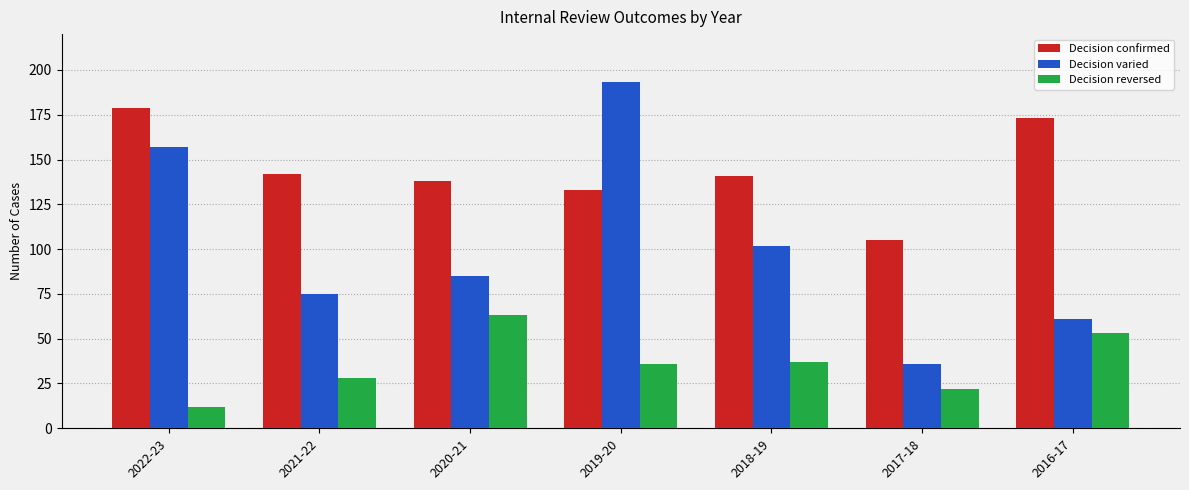

Which series has the largest total across all categories?

Decision confirmed